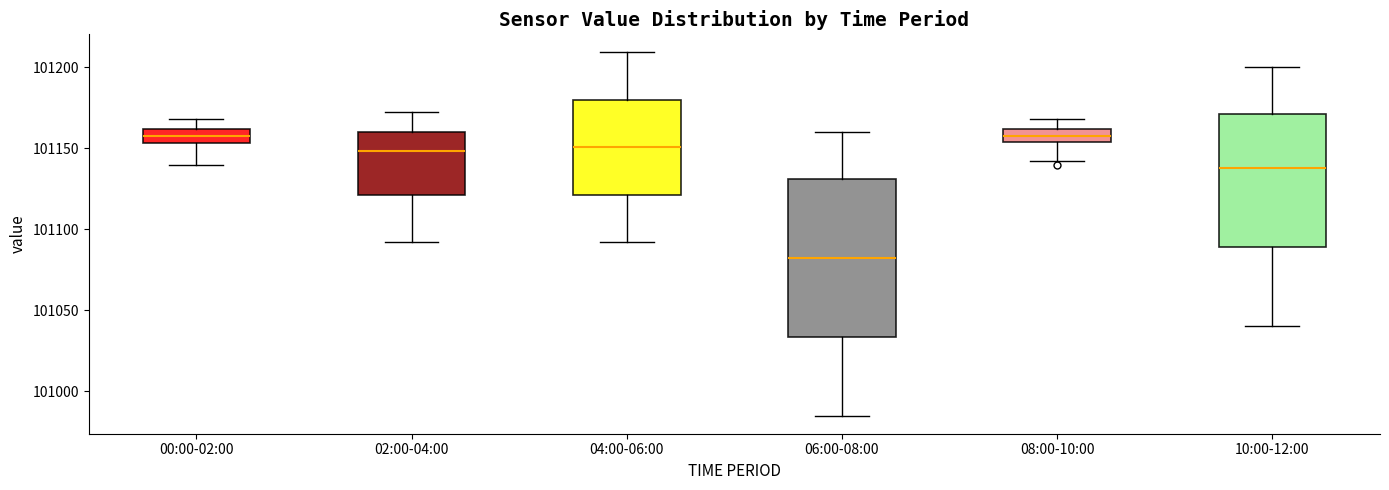

Comparing the boxes themselves (not the whiskers), which one is the tallest?

06:00-08:00